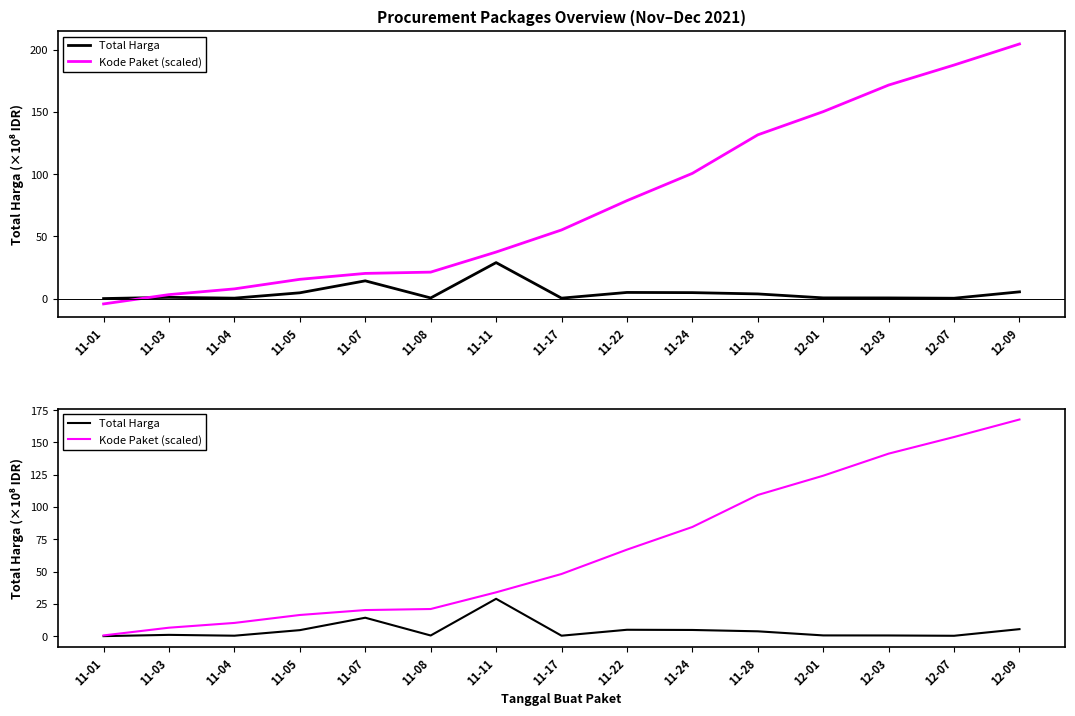

What is the sum of the Kode Paket (scaled) values at 12-03 and 12-09?

309.1